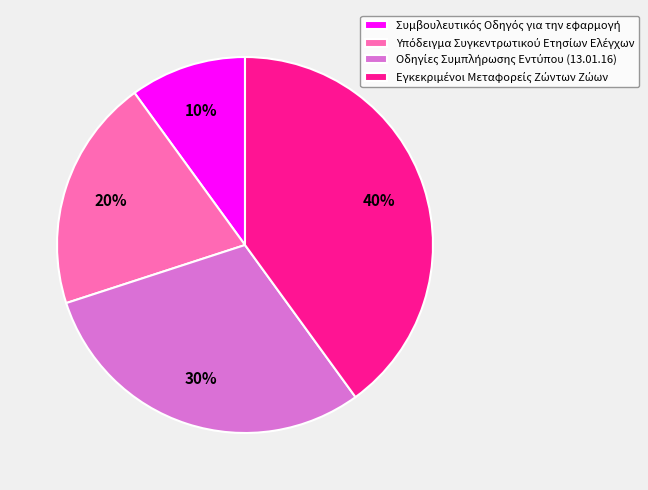

How many segments does this pie chart have?

4